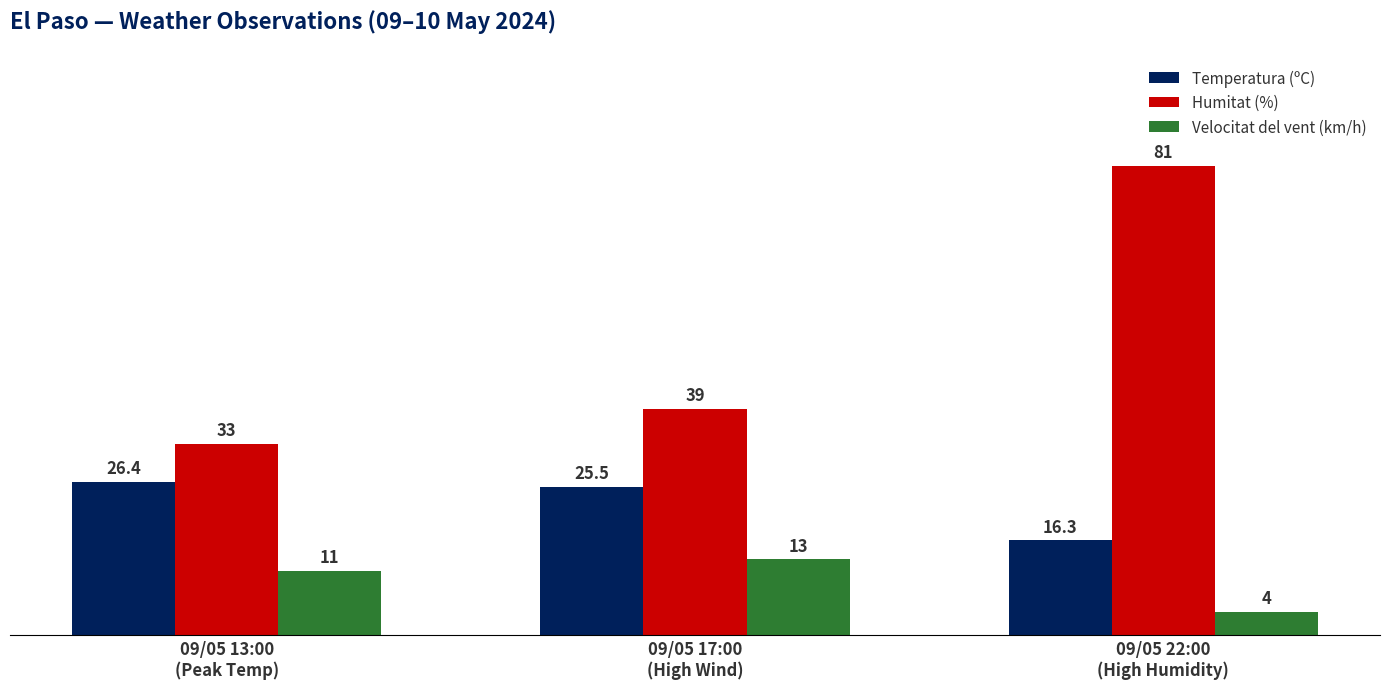

What is the sum of the Velocitat del vent (km/h) values at 09/05 13:00
(Peak Temp) and 09/05 22:00
(High Humidity)?

15.0